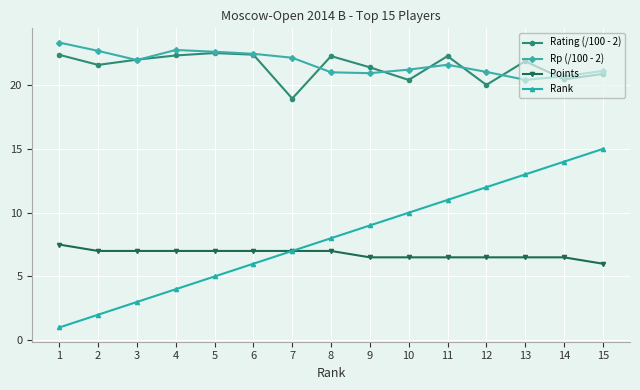

Is it true that Rating (/100 - 2) equals 20.9 at 15?

True